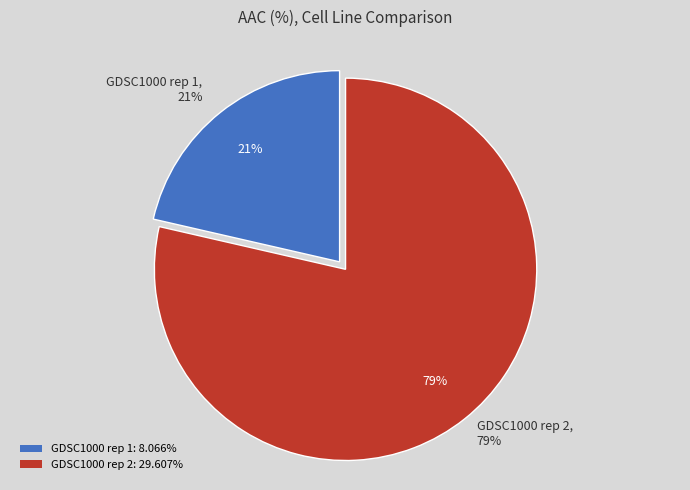

True or false: GDSC1000 rep 2 accounts for 79% of the total.

True